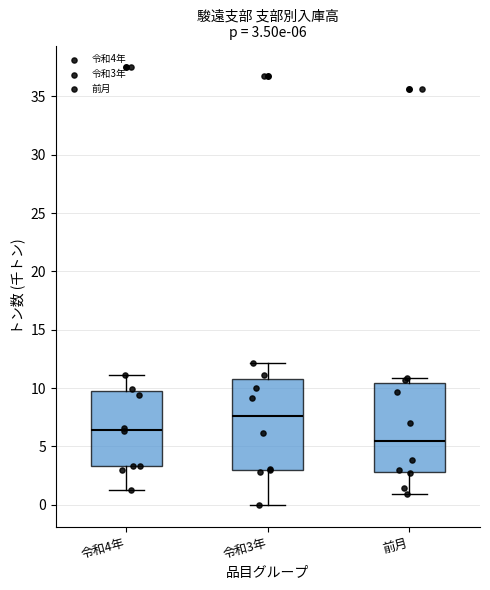

Which box's median line is the lowest?

前月